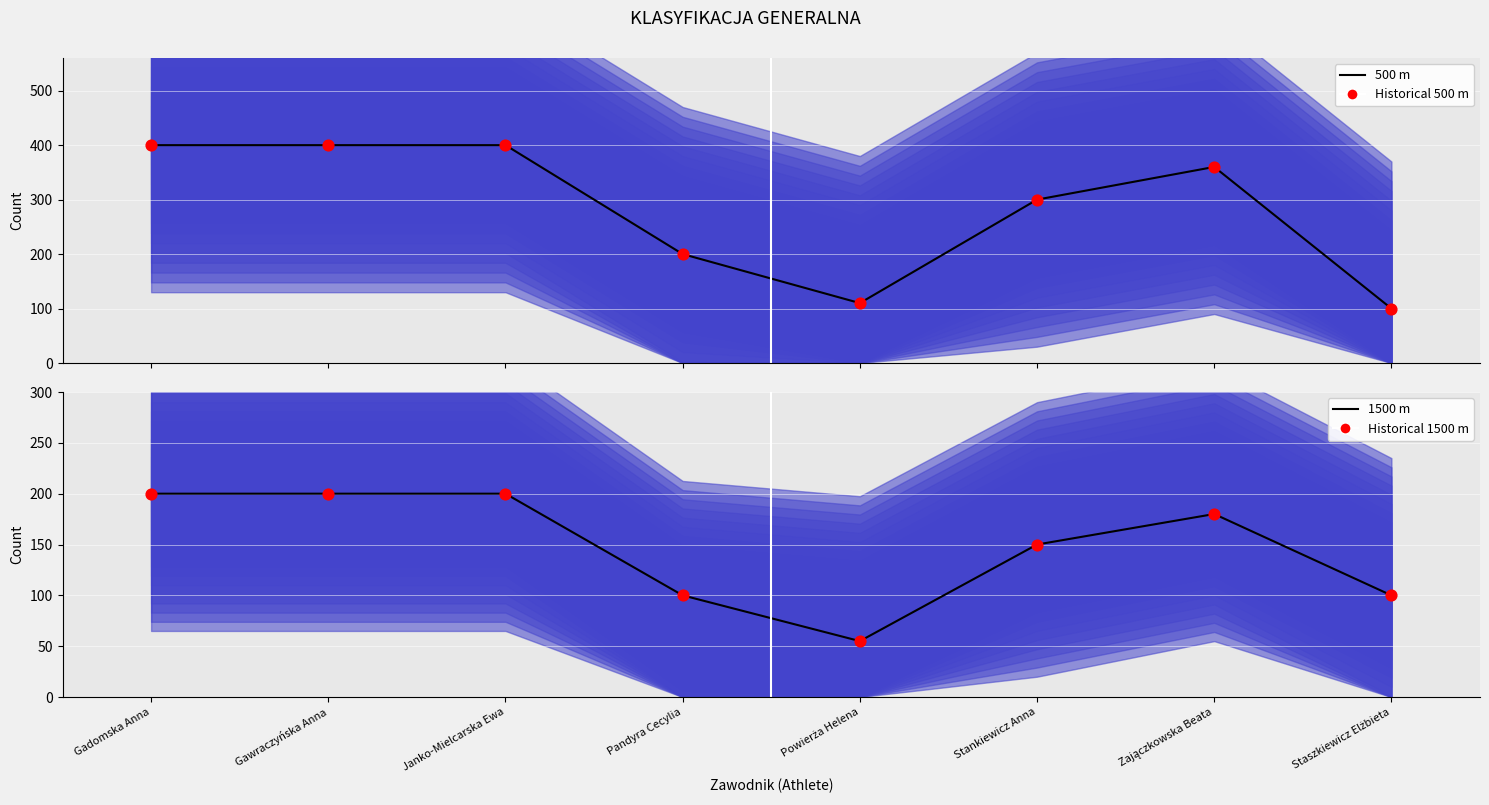

Which series has the widest spread of Y values?

500 m (General)